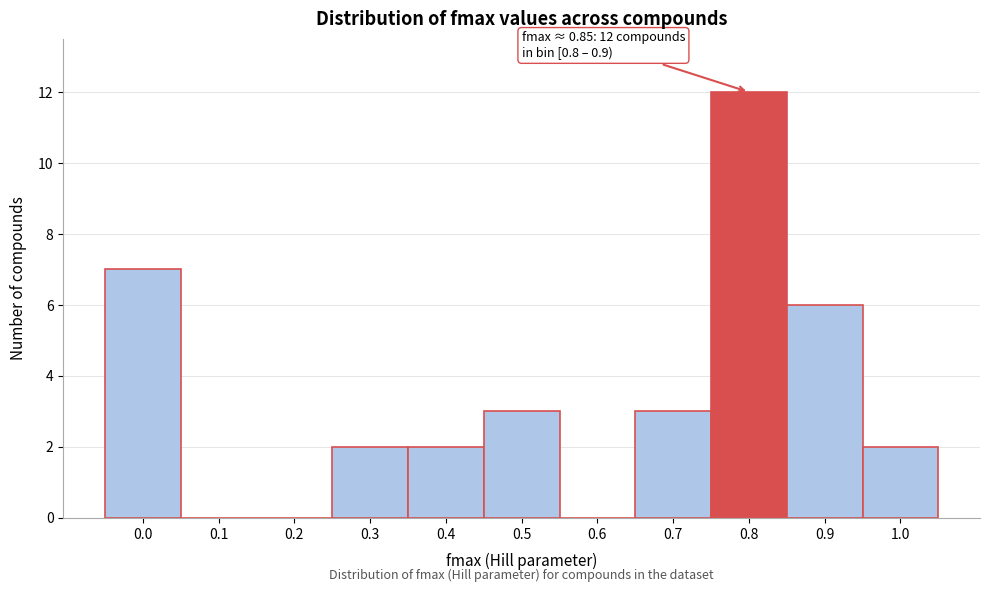

Reading right to left, list all the values displayed in this chart.

1.0=2	0.9=6	0.8=12	0.7=3	0.6=0	0.5=3	0.4=2	0.3=2	0.2=0	0.1=0	0.0=7